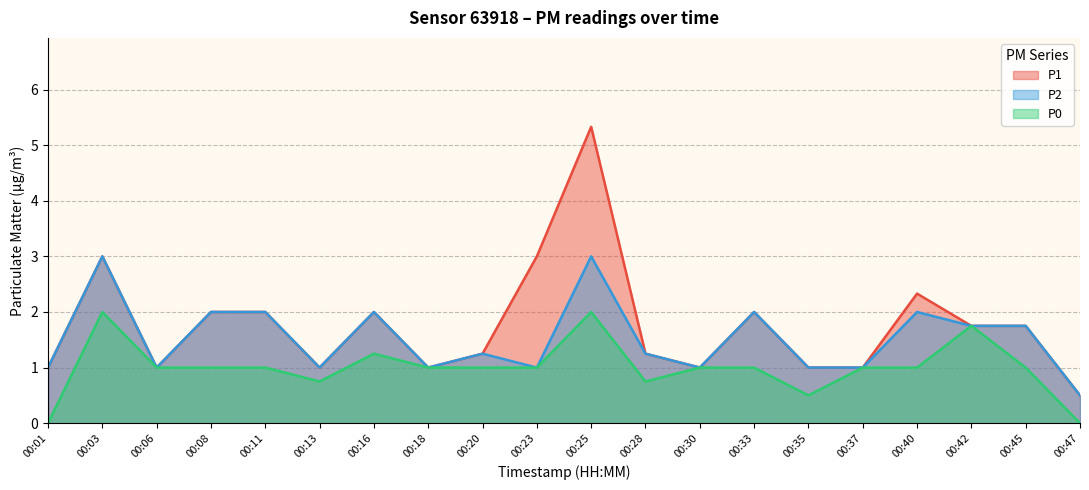

What is the minimum value for P1?

0.5